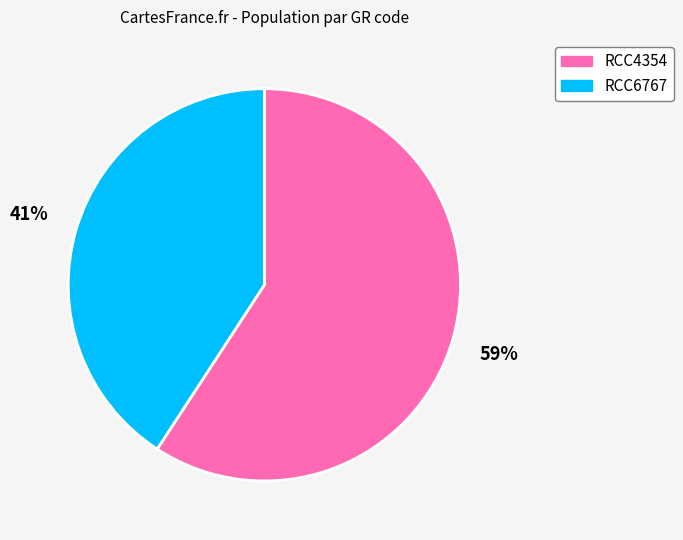

Is the sum of RCC4354 and RCC6767 greater than half?

Yes